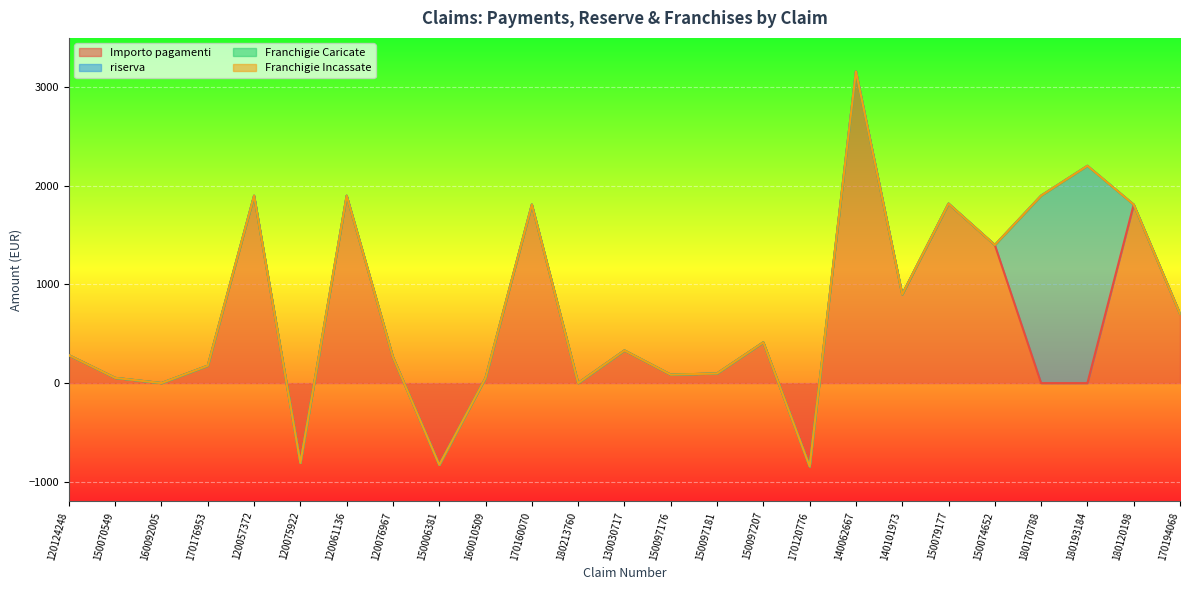

Which series has the largest range (max minus min)?

Importo pagamenti